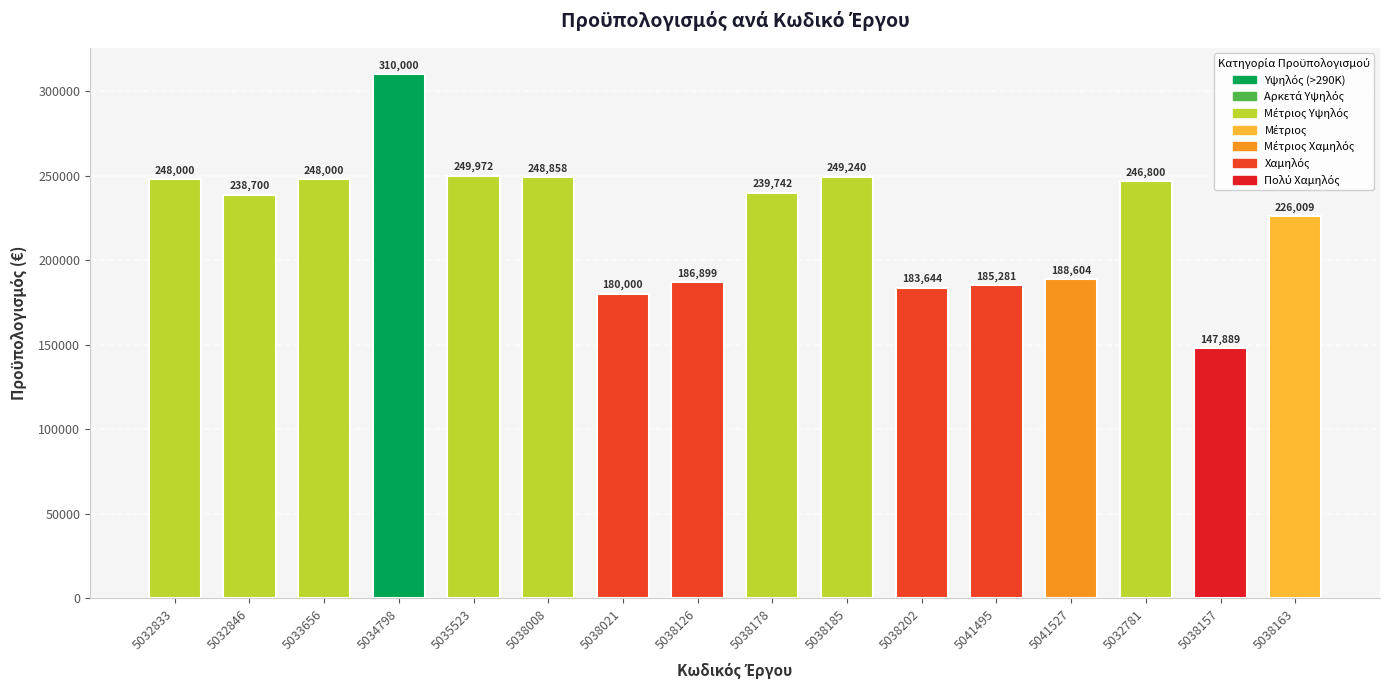

The value at 5041495 is 83576.3. True or false?

False